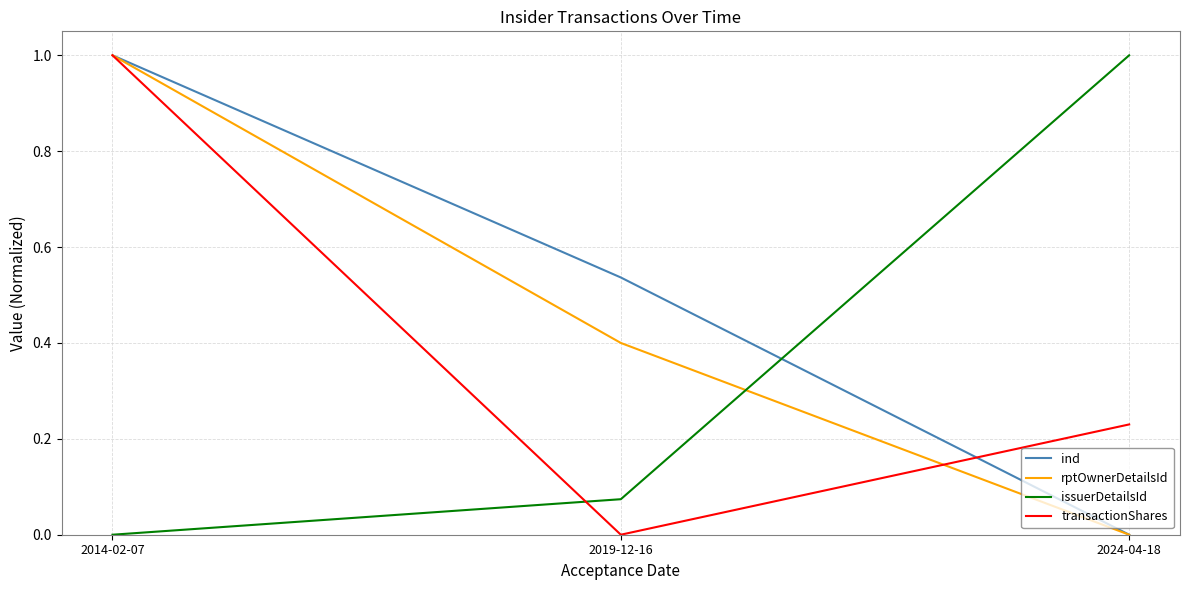

What position from the left is 2014-02-07?

1